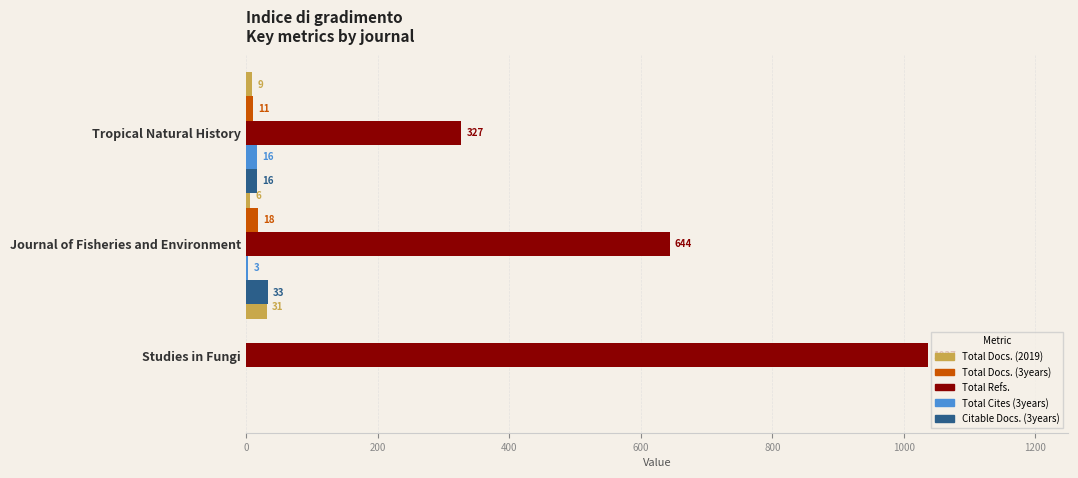

Is the value of Total Cites (3years) at Journal of Fisheries and Environment greater than the value of Total Docs. (2019) at Studies in Fungi?

No